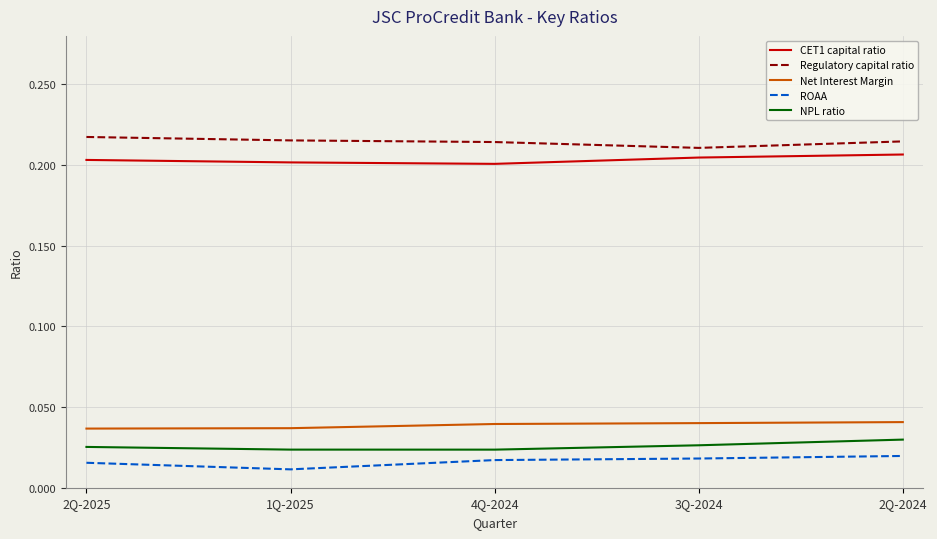

What position from the left is 2Q-2025?

1